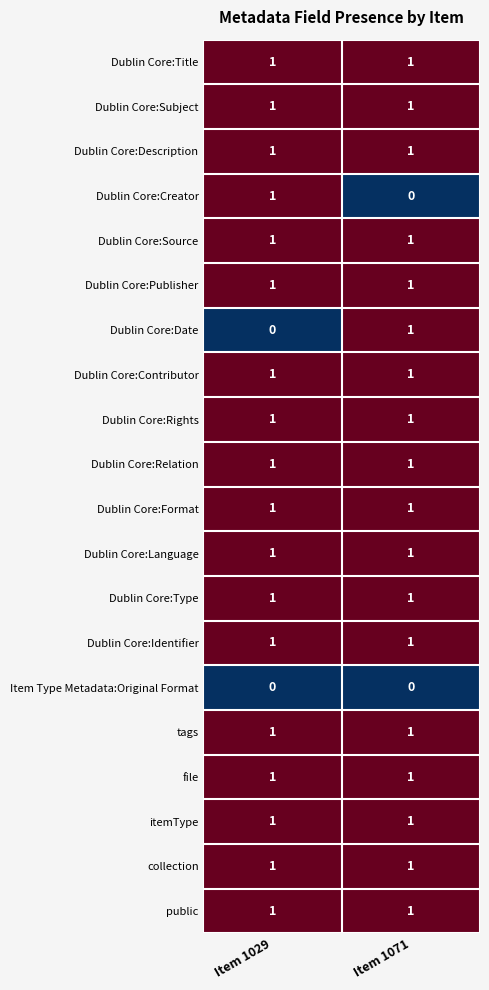

Is it true that Dublin Core:Rights equals 1 at Item 1029?

True